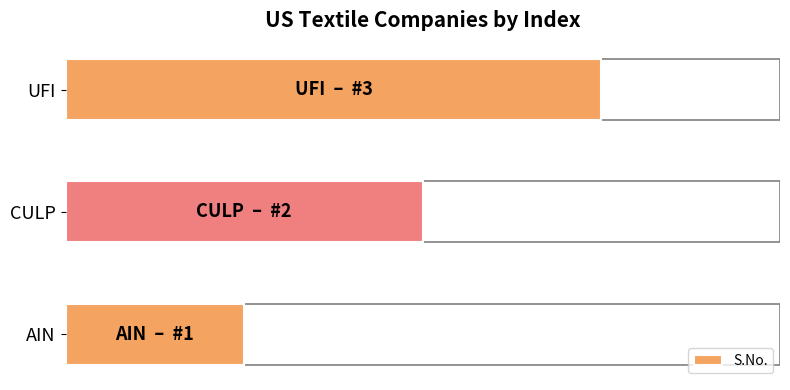

Rank the categories by value from lowest to highest.

AIN, CULP, UFI